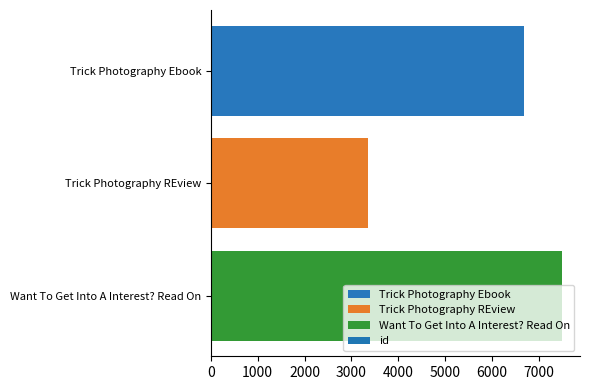

List the labels in order of value, smallest first.

Trick Photography REview, Trick Photography Ebook, Want To Get Into A Interest? Read On